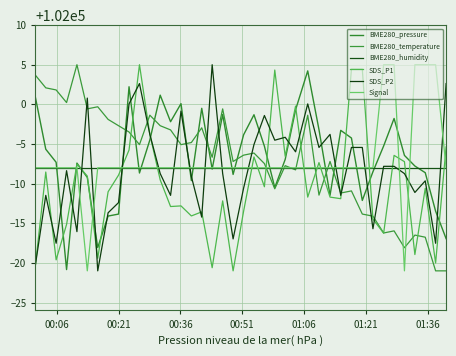

What is the maximum value shown in the chart?

102005.0